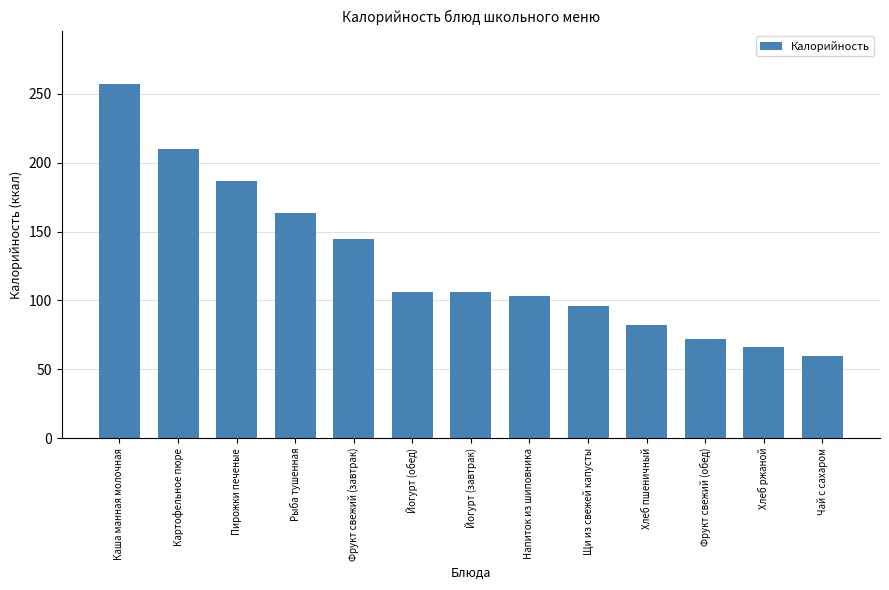

True or false: the data shows 76.3 at Рыба тушенная.

False